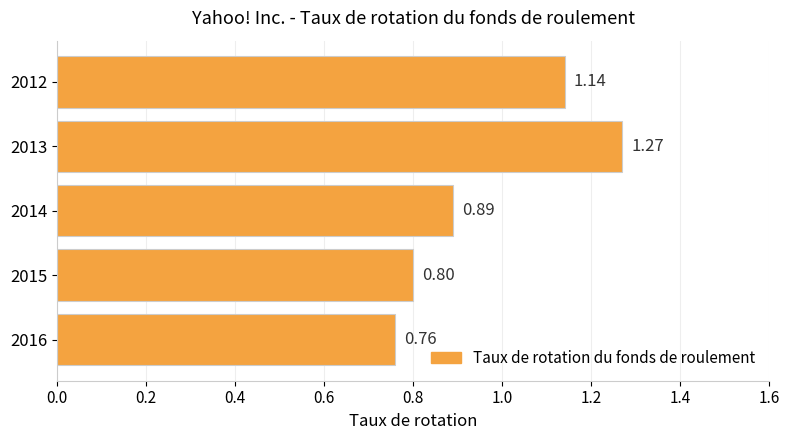

Rank the categories by value from highest to lowest.

2013, 2012, 2014, 2015, 2016